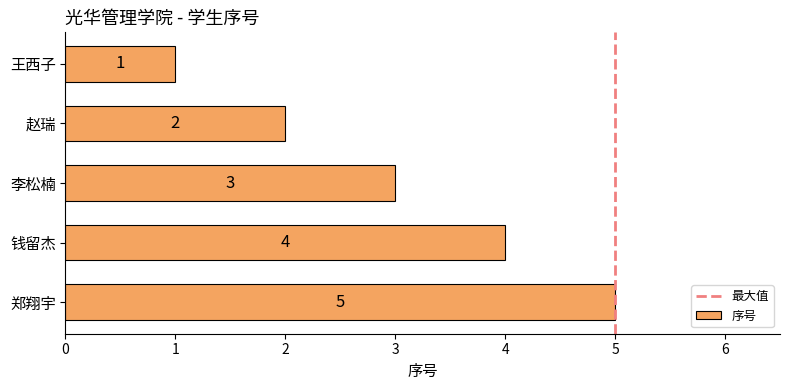

What is the maximum value shown in the chart?

5